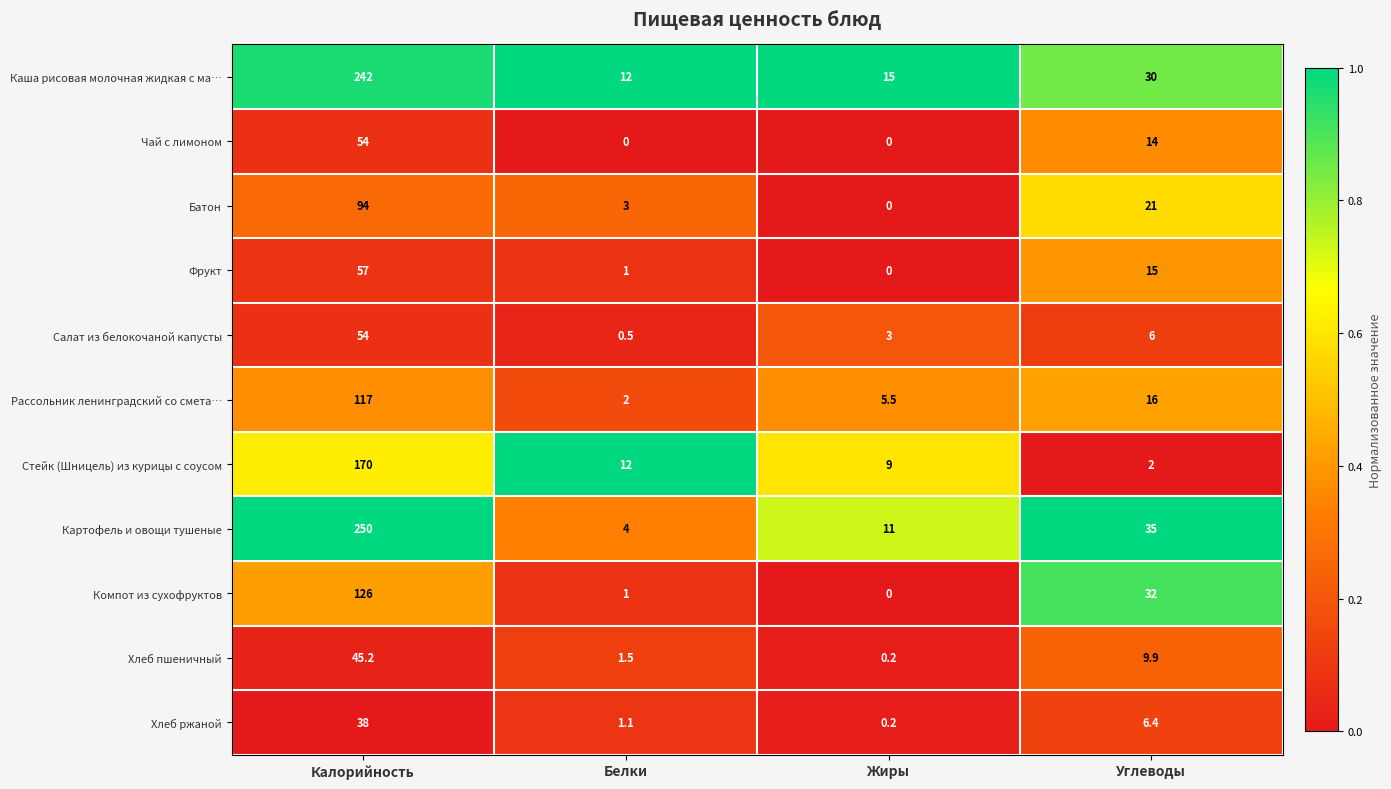

At which category is the sum across all series the highest?

Калорийность